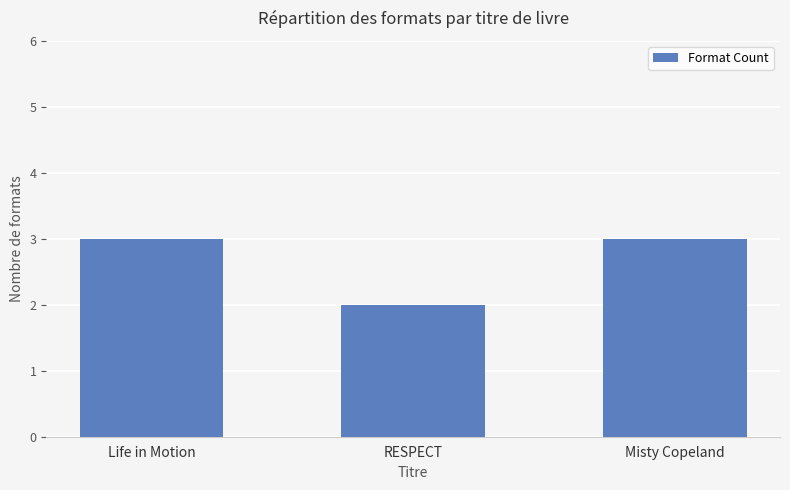

True or false: the data shows 4 at Misty Copeland.

False